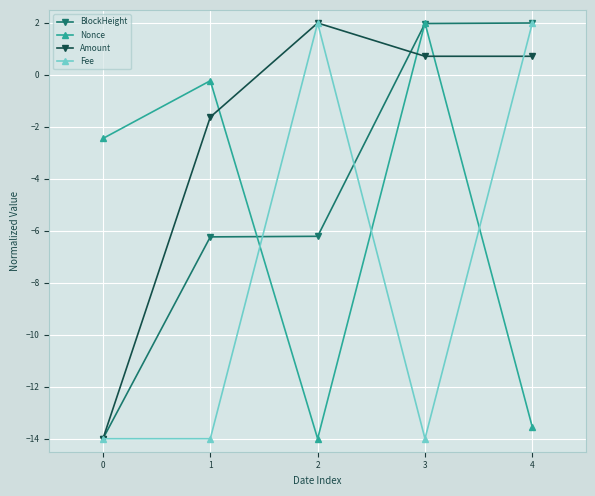

What is the maximum value shown in the chart?

2.0